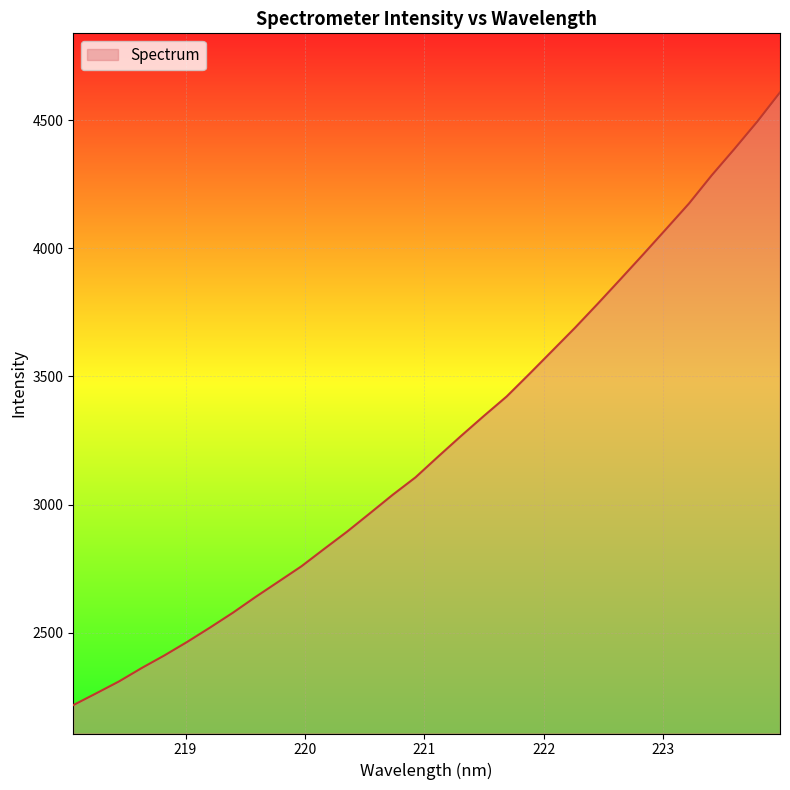

What is the greatest value displayed?

4608.7